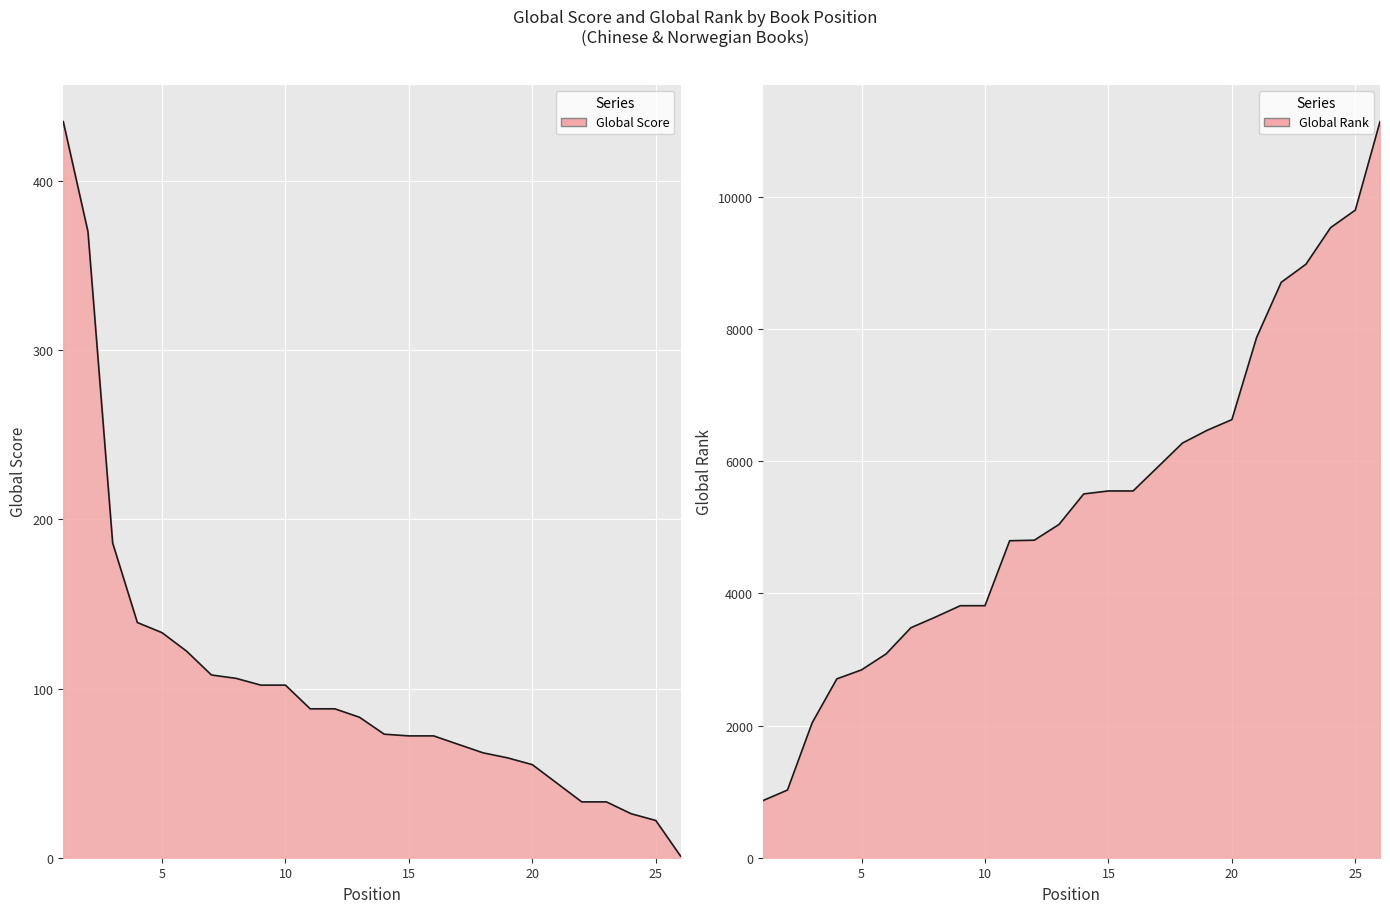

How many values in the Global Score series are below 83?

13